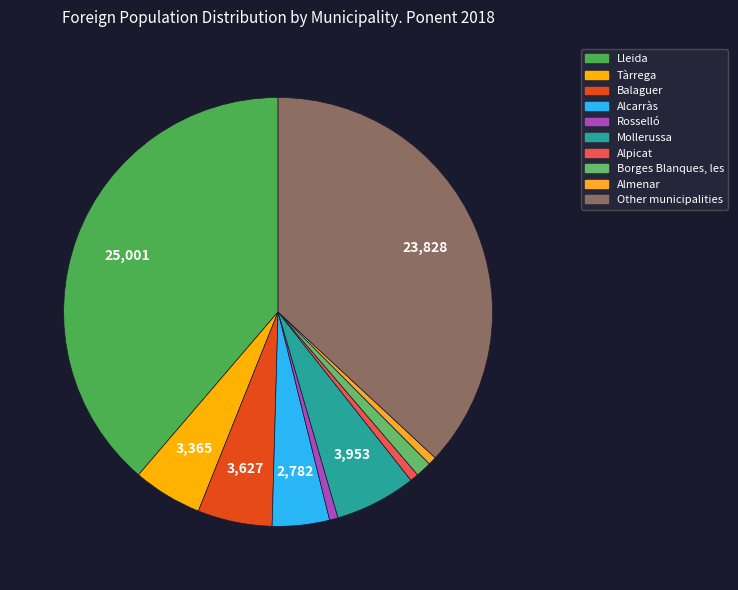

How many segments does this pie chart have?

10